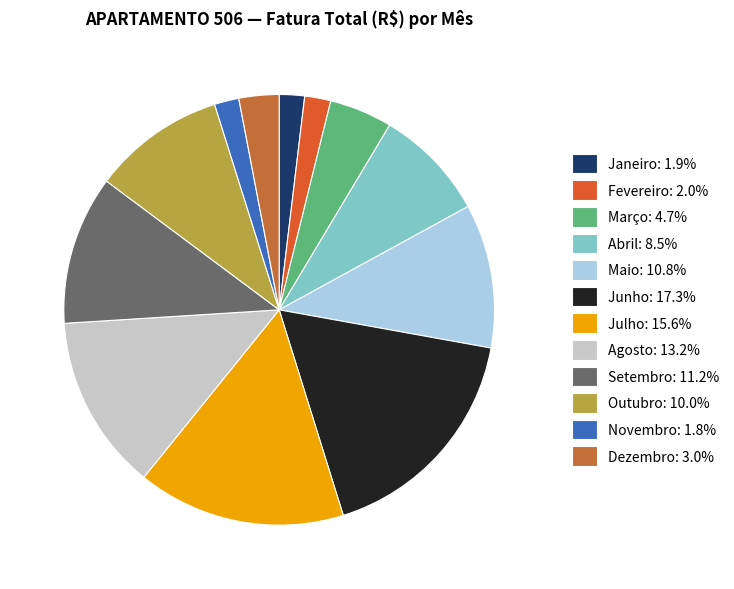

To the nearest percent, what percentage of the pie is Outubro?

10%